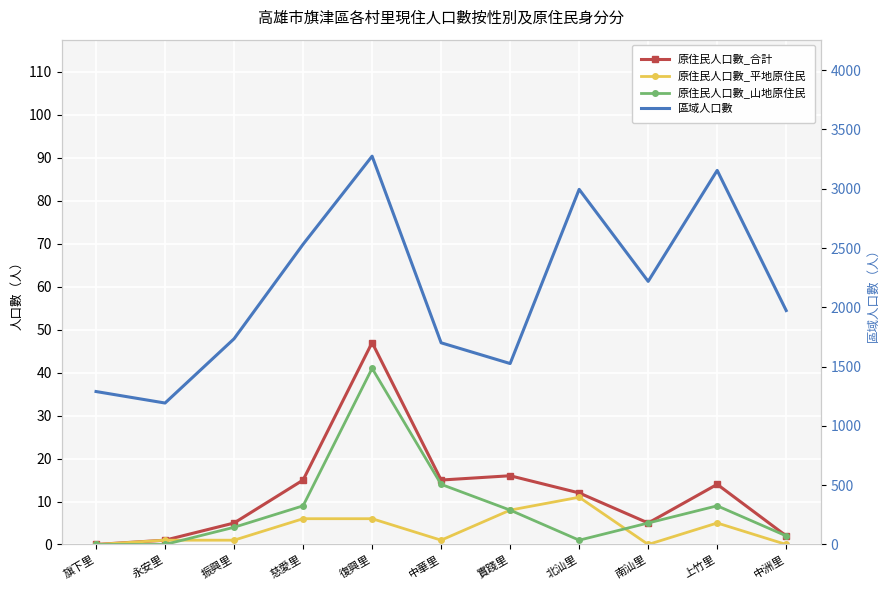

How many lines are shown in the chart?

4